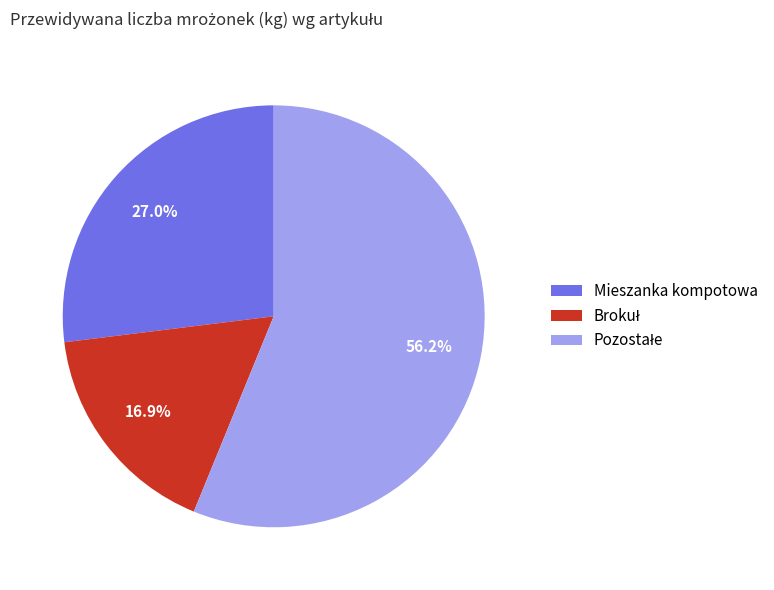

Is there any slice that represents more than half of the pie?

Yes